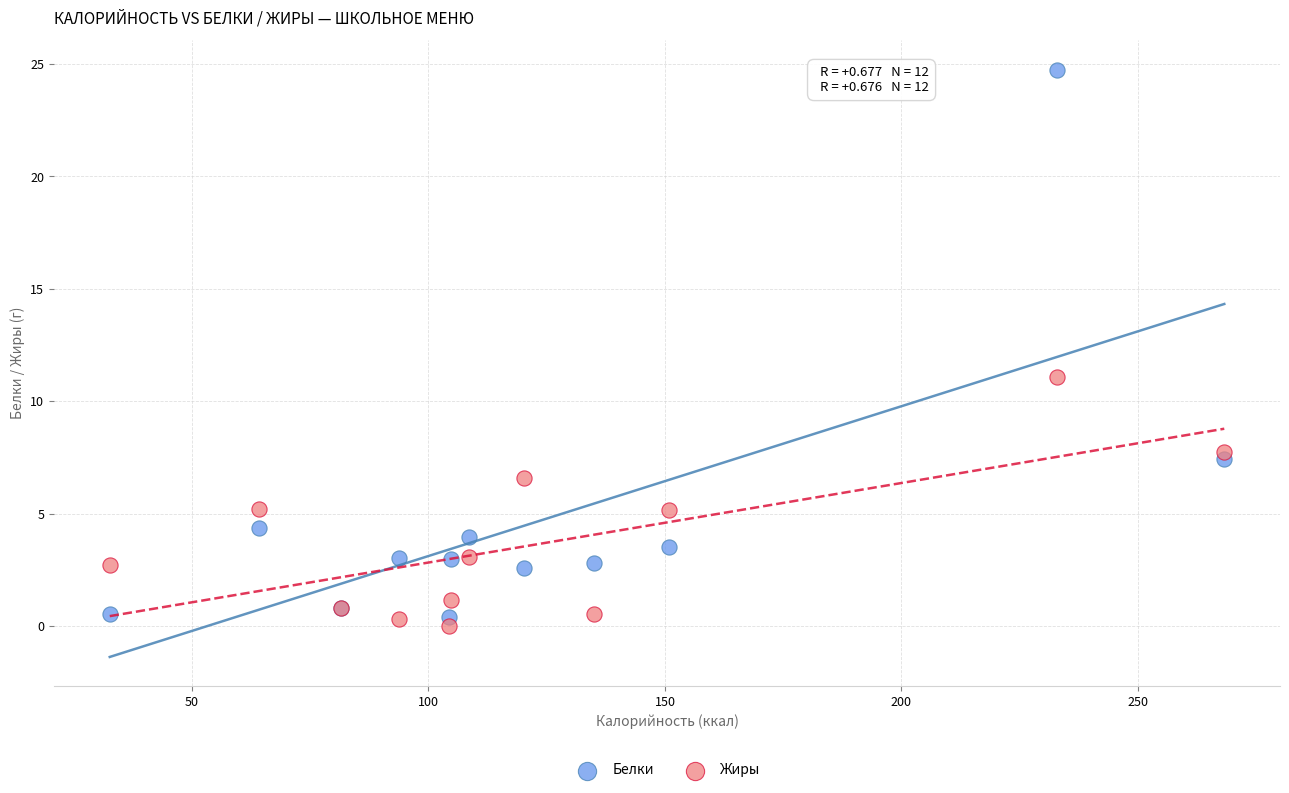

Which series reaches the maximum Y coordinate?

Белки